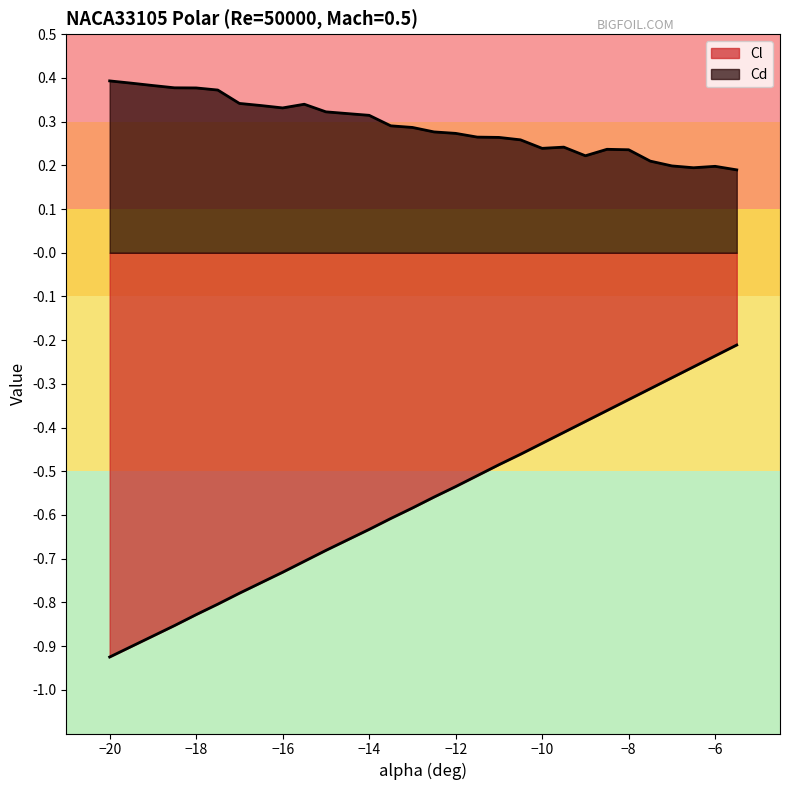

Reading right to left, what are all the values shown in this chart?

Cl: -5.5=-0.2	-6=-0.2	-6.5=-0.3	-7=-0.3	-7.5=-0.3	-8=-0.3	-8.5=-0.4	-9=-0.4	-9.5=-0.4	-10=-0.4	-10.5=-0.5	-11=-0.5	-11.5=-0.5	-12=-0.5	-12.5=-0.6	-13=-0.6	-13.5=-0.6	-14=-0.6	-14.5=-0.7	-15=-0.7	-15.5=-0.7	-16=-0.7	-16.5=-0.8	-17=-0.8	-17.5=-0.8	-18=-0.8	-18.5=-0.9	-19=-0.9	-19.5=-0.9	-20=-0.9
Cd: -5.5=0.2	-6=0.2	-6.5=0.2	-7=0.2	-7.5=0.2	-8=0.2	-8.5=0.2	-9=0.2	-9.5=0.2	-10=0.2	-10.5=0.3	-11=0.3	-11.5=0.3	-12=0.3	-12.5=0.3	-13=0.3	-13.5=0.3	-14=0.3	-14.5=0.3	-15=0.3	-15.5=0.3	-16=0.3	-16.5=0.3	-17=0.3	-17.5=0.4	-18=0.4	-18.5=0.4	-19=0.4	-19.5=0.4	-20=0.4